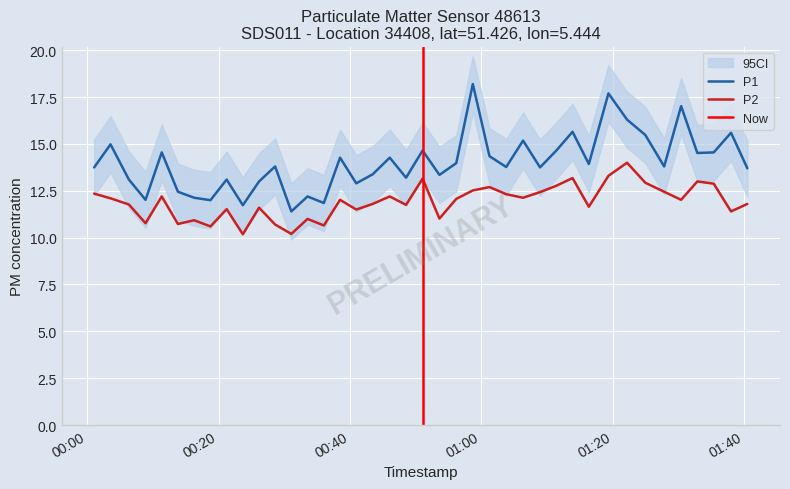

What is the difference between the maximum and minimum values in the P1 series?

6.8